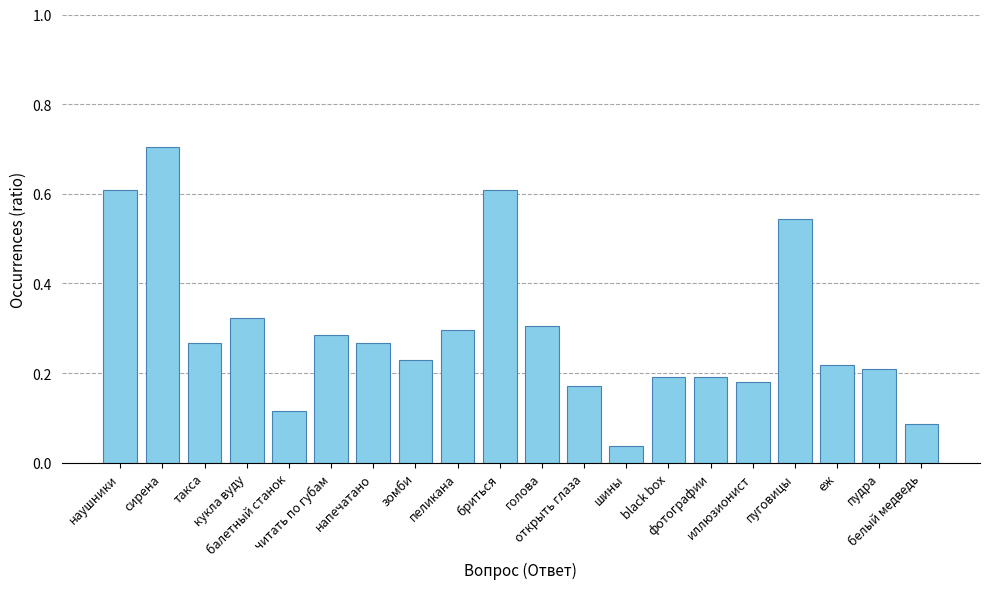

What is the difference between the second highest and minimum values?

0.6